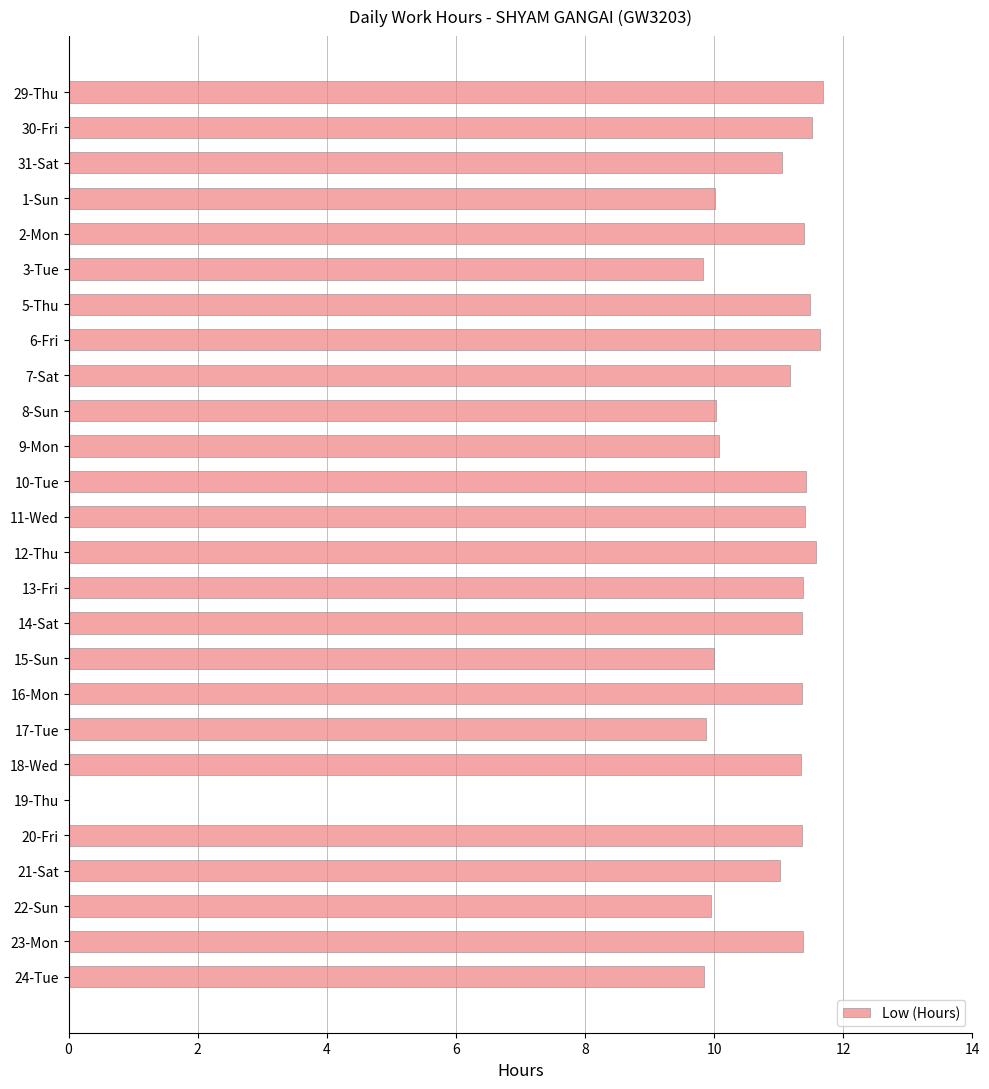

Is it true that the value at 22-Sun is 17.4?

False